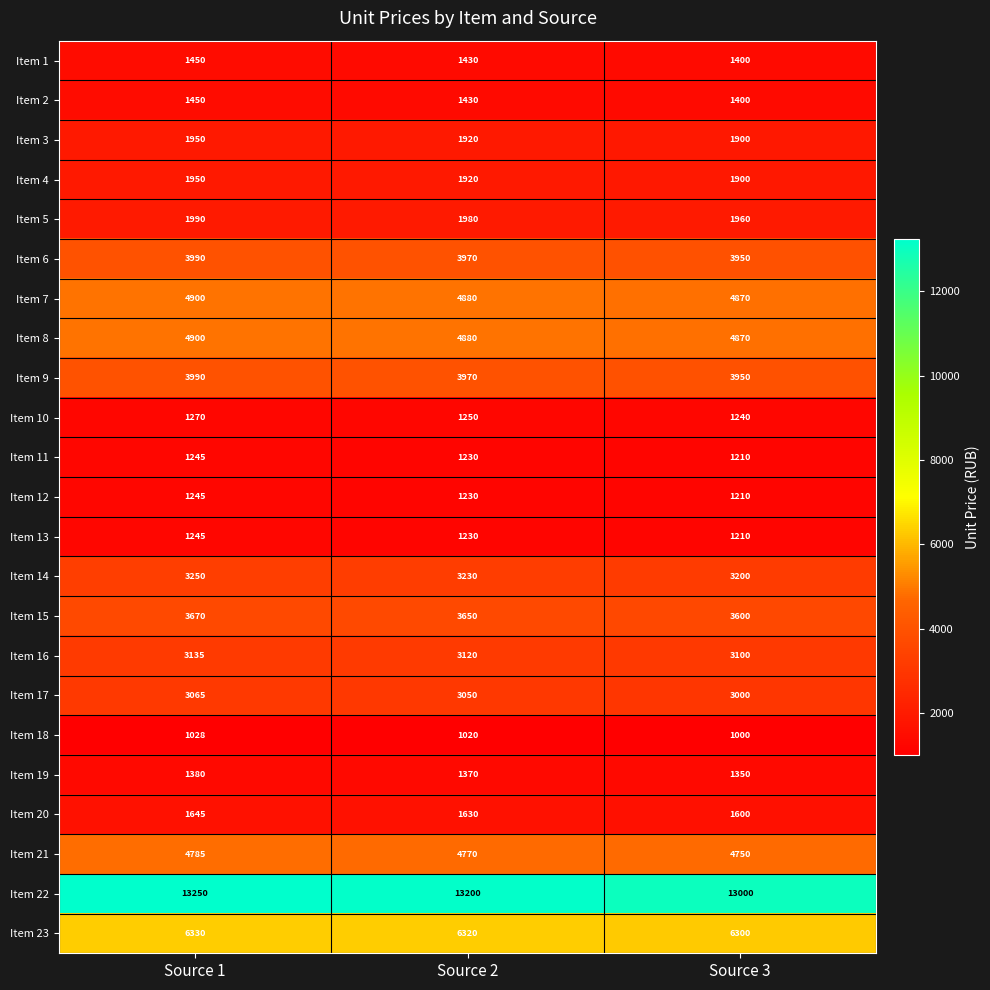

What is the spread (max minus min) of values at Source 1?

12222